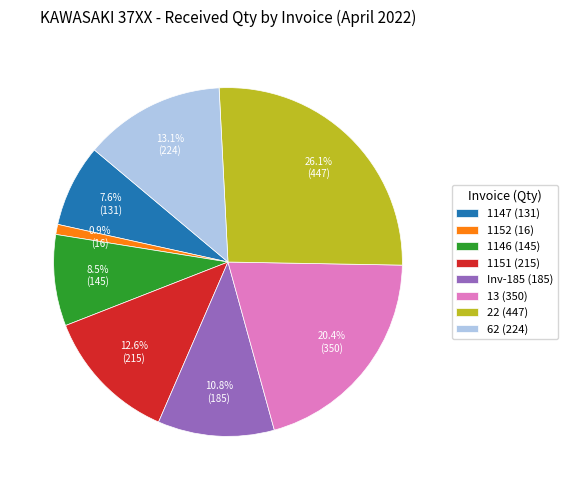

Count the number of slices in the pie.

8